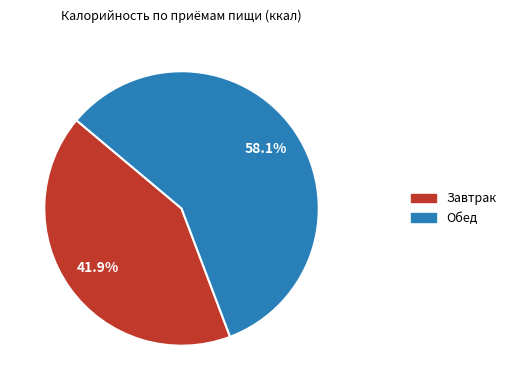

Which category has the smallest portion of the pie?

Завтрак